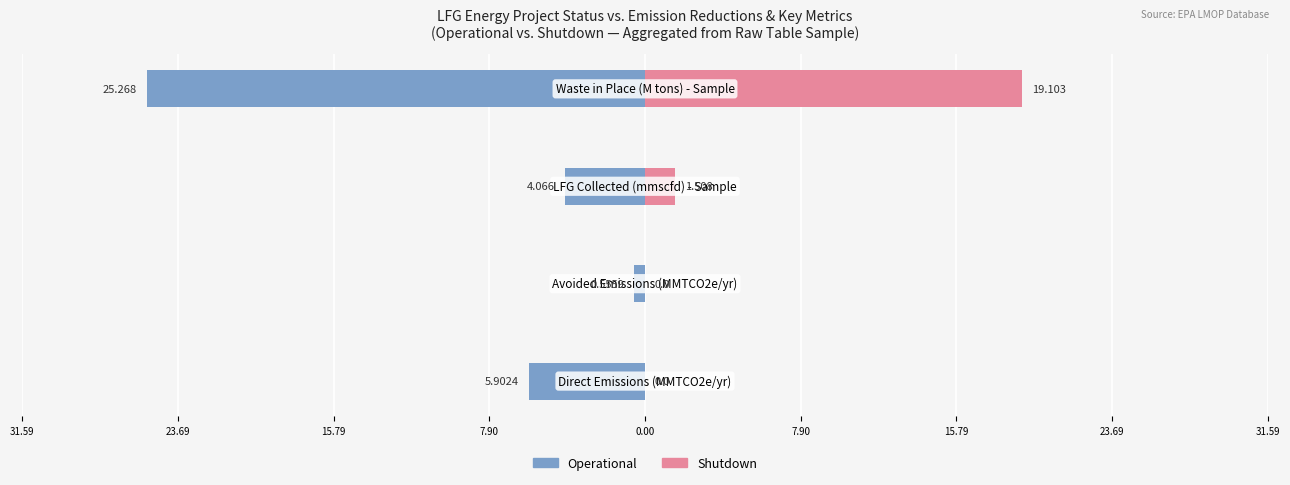

What is the value of the Operational bar at the 4th from the left?

-25.3